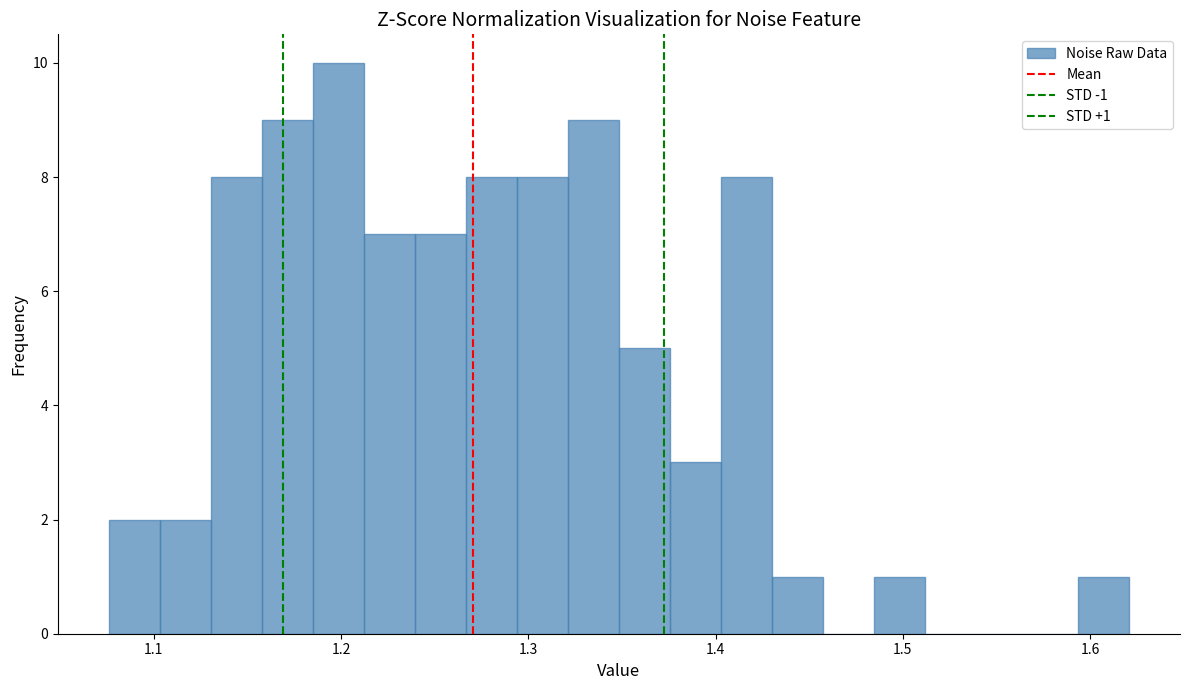

Read against the x-axis, roughly where is the centre of the tallest bar?

1.20